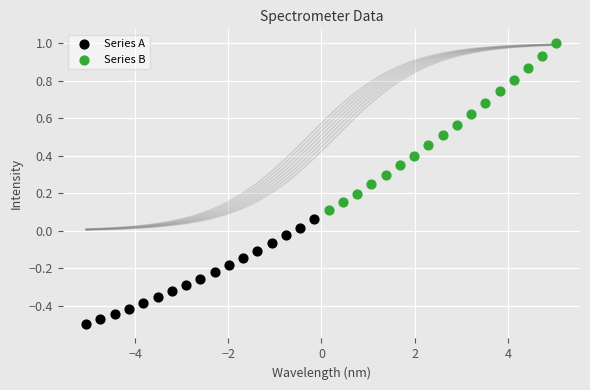

Which series contains the lowest Y value?

Series A